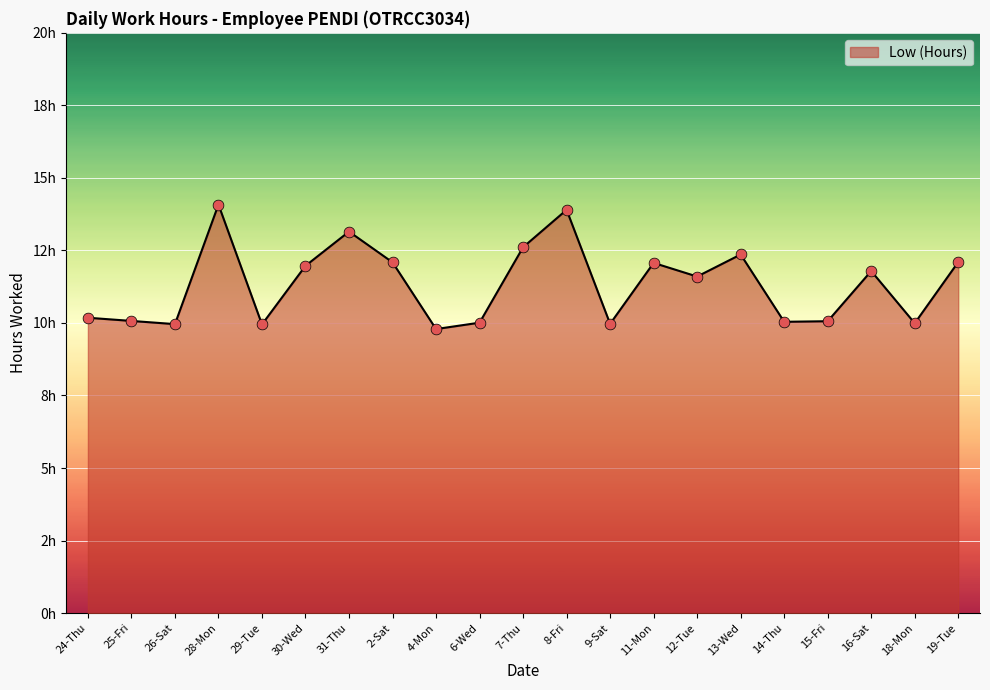

Which has a higher value, 11-Mon or 14-Thu?

11-Mon